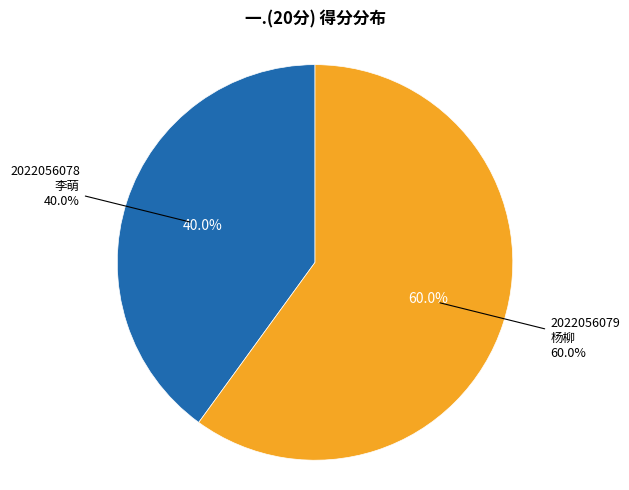

To the nearest percent, what is the combined percentage of 2022056079
杨柳 and 2022056078
李萌?

100%